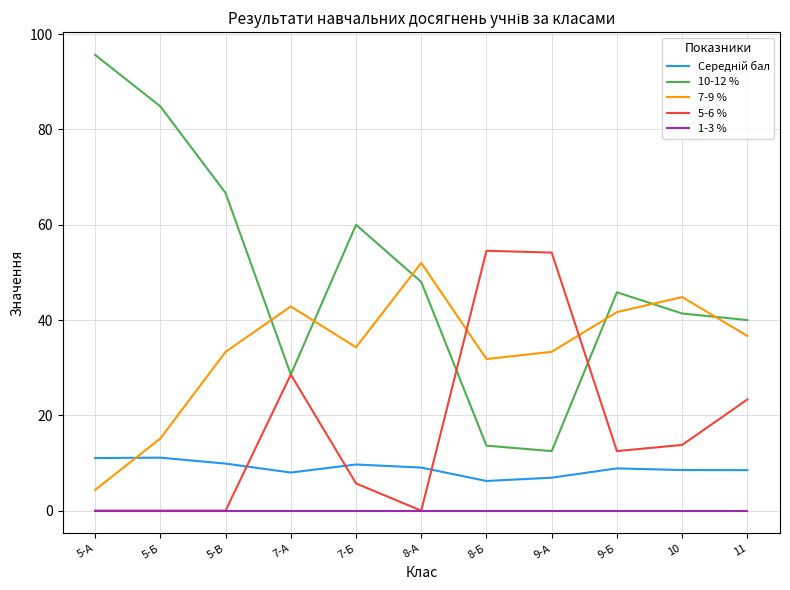

The 7-9 % series shows 42.9 at 7-А. True or false?

True